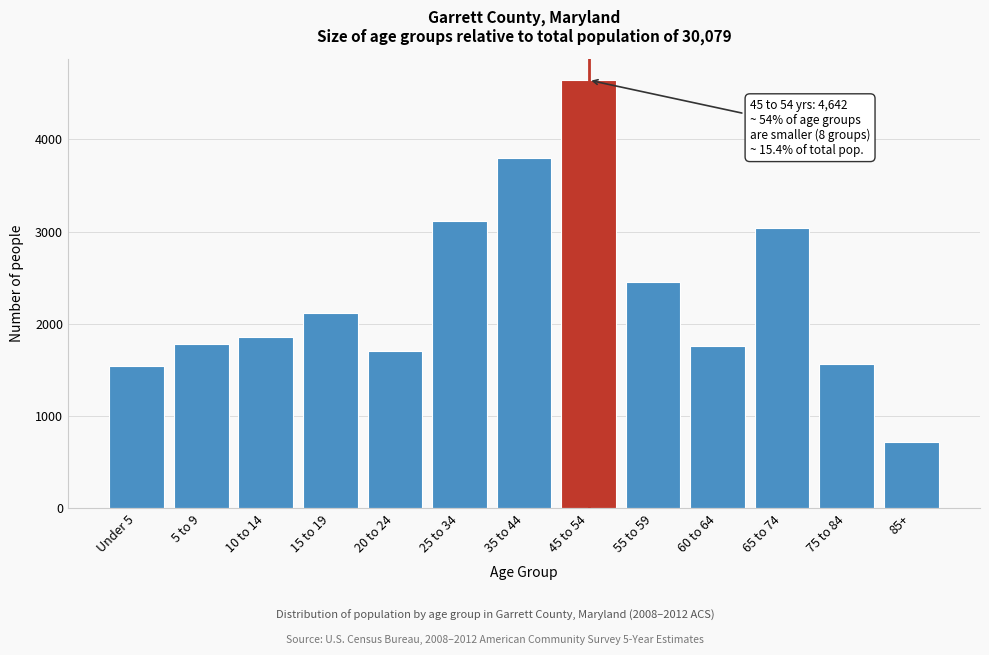

Reading right to left, what are all the values shown in this chart?

85+=718	75 to 84=1567	65 to 74=3040	60 to 64=1754	55 to 59=2458	45 to 54=4642	35 to 44=3795	25 to 34=3119	20 to 24=1701	15 to 19=2116	10 to 14=1854	5 to 9=1778	Under 5=1537